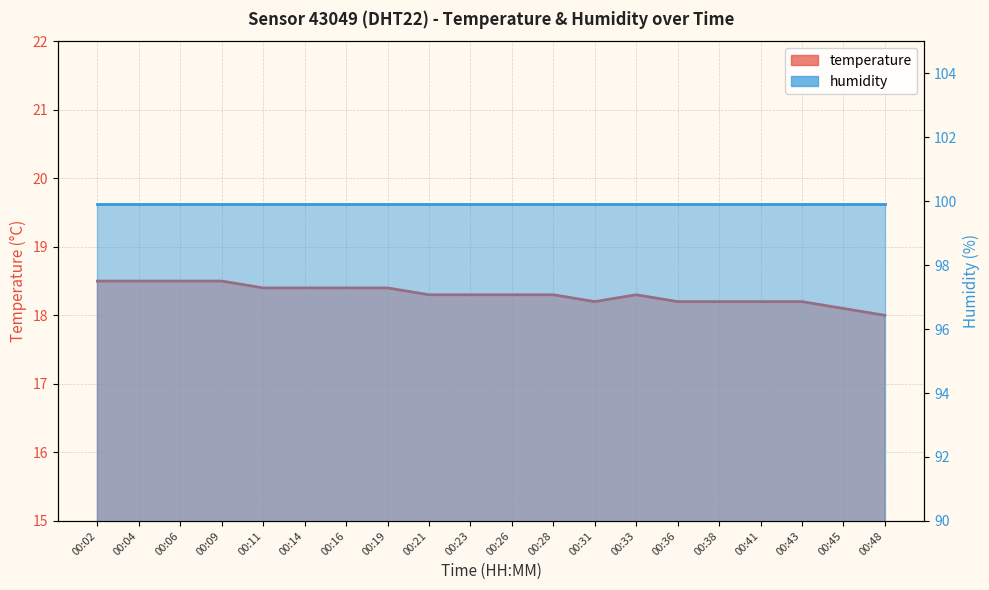

How many interior local peaks (higher than both neighbors) does the data have?

1